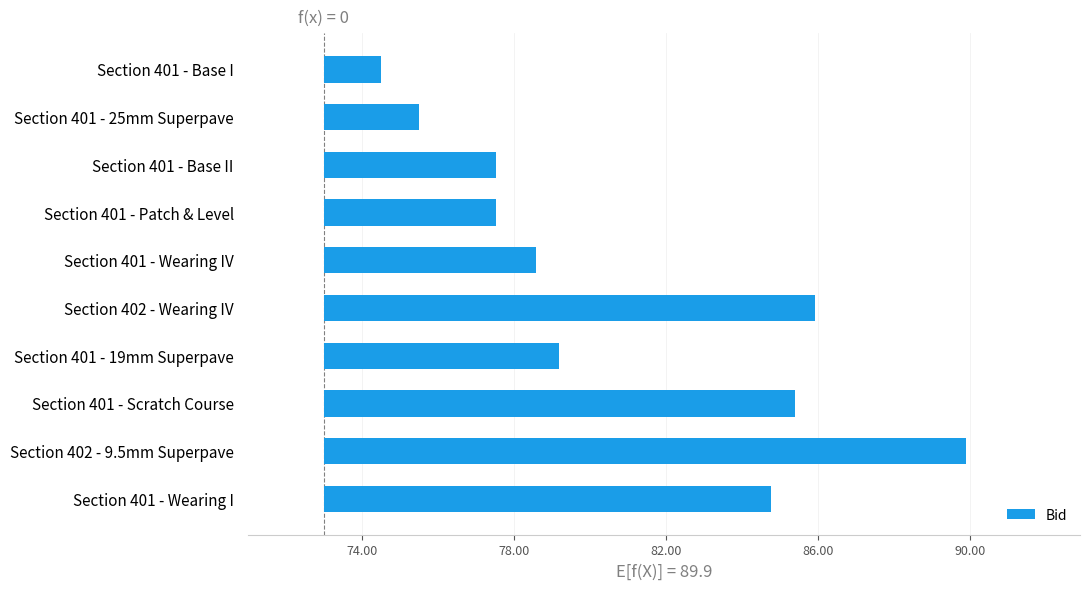

How many data points are above 6?

5